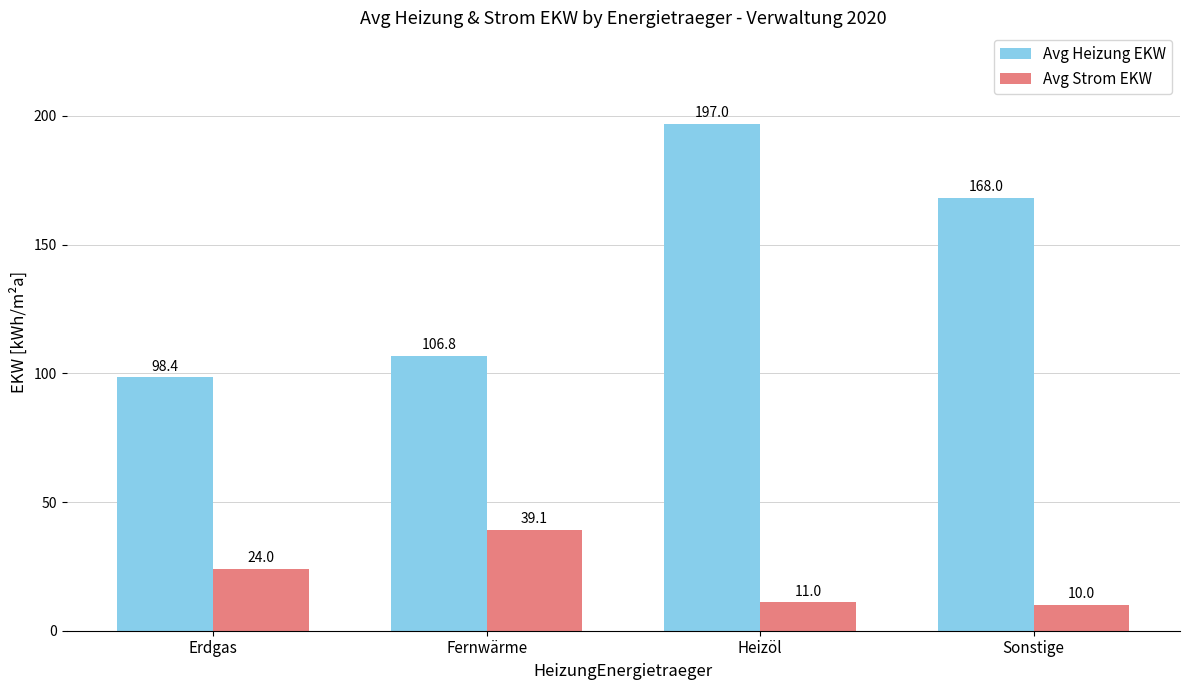

List the series in order of their overall mean, highest first.

Avg Heizung EKW, Avg Strom EKW